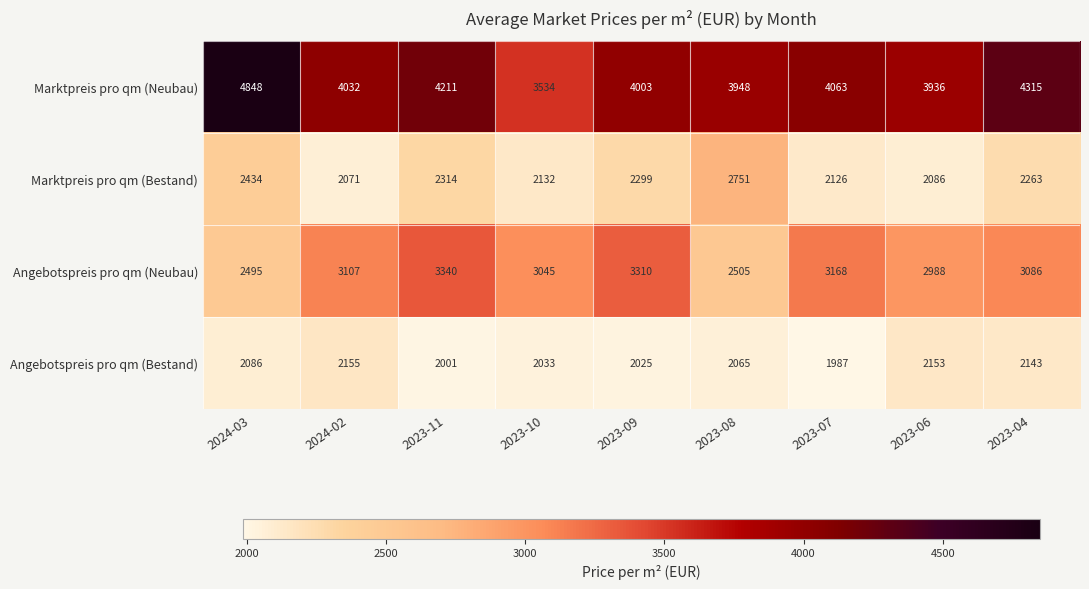

What is the spread (max minus min) of values at 2023-09?

1978